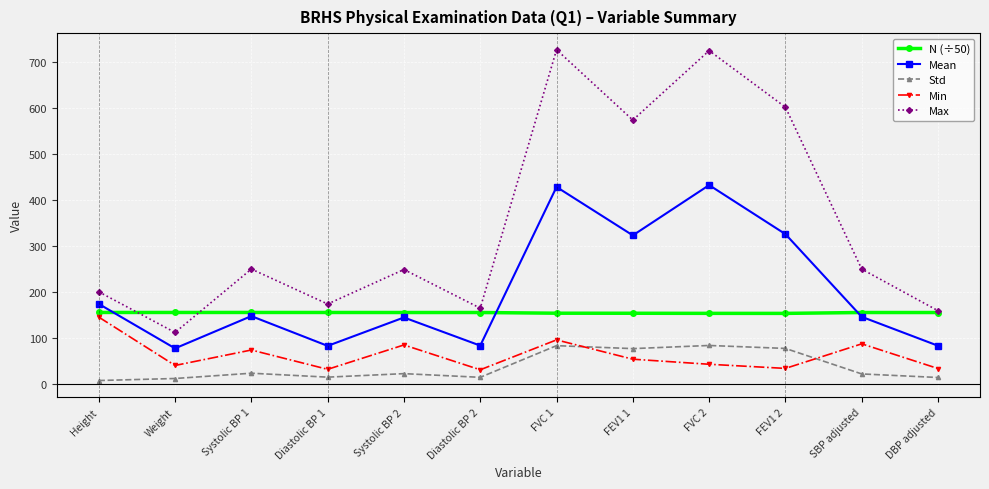

What are all the series names shown in the legend?

N (÷50), Mean, Std, Min, Max